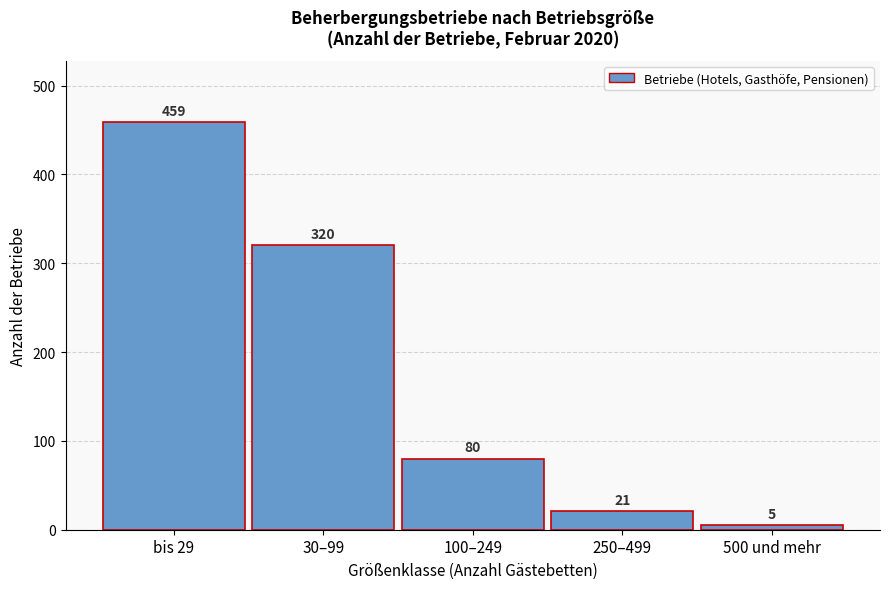

Reading right to left, what are all the values shown in this chart?

5	21	80	320	459